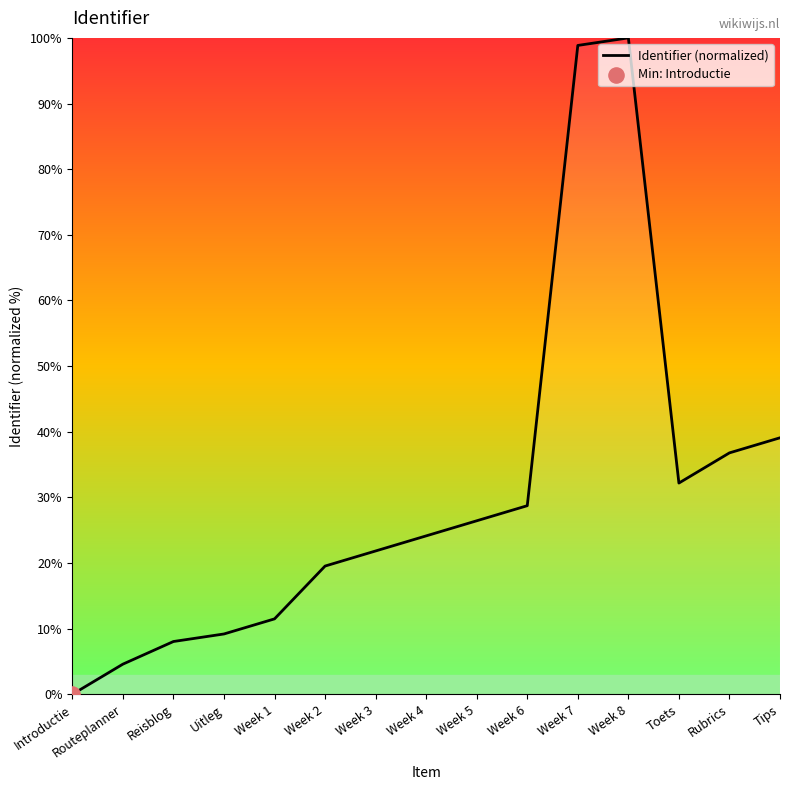

Which has a higher value, Introductie or Tips?

Tips